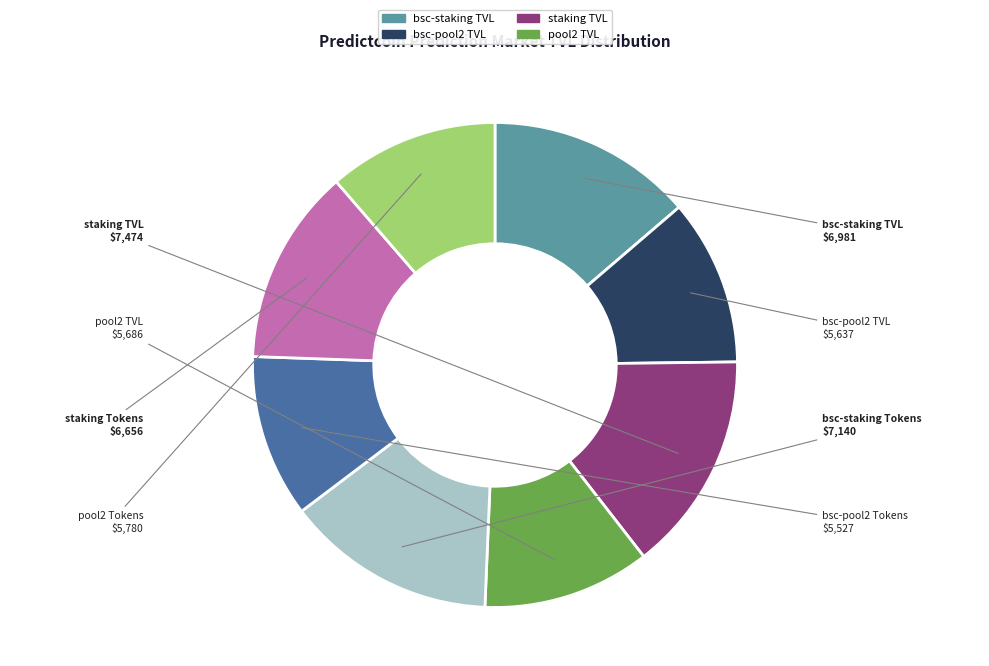

Is there any slice that represents more than half of the pie?

No